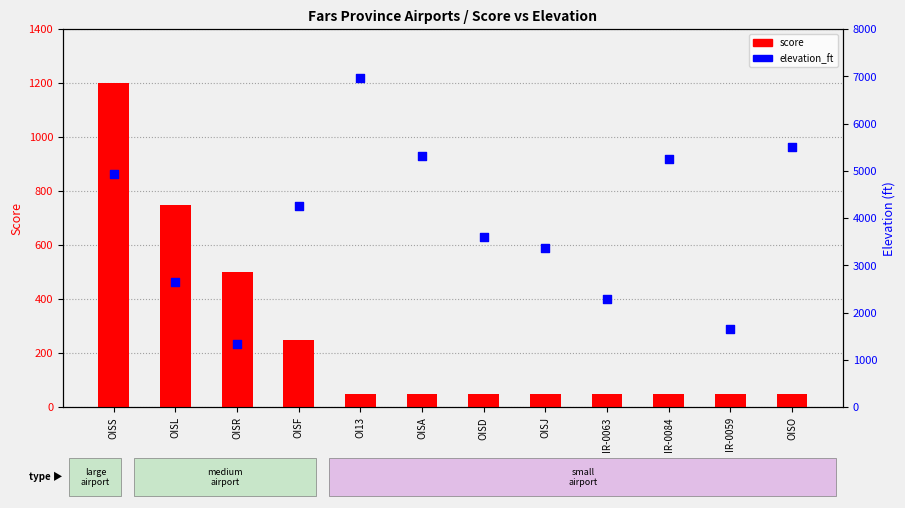

What are all the series names shown in the legend?

score, elevation_ft